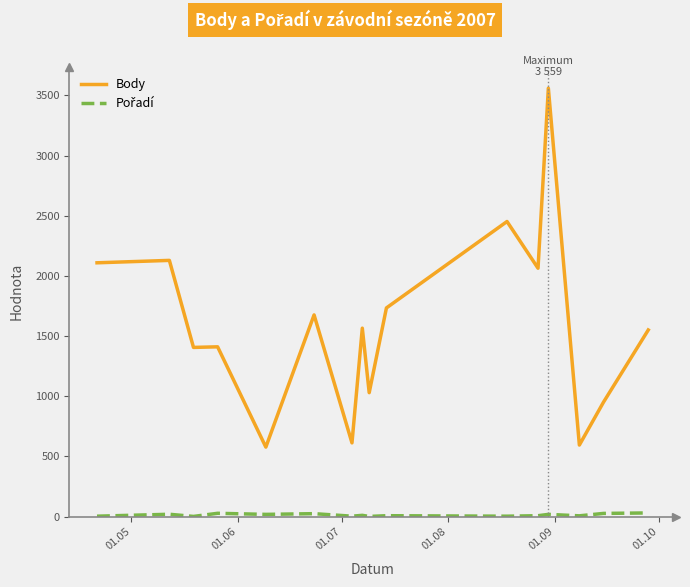

What is the maximum value shown in the chart?

3559